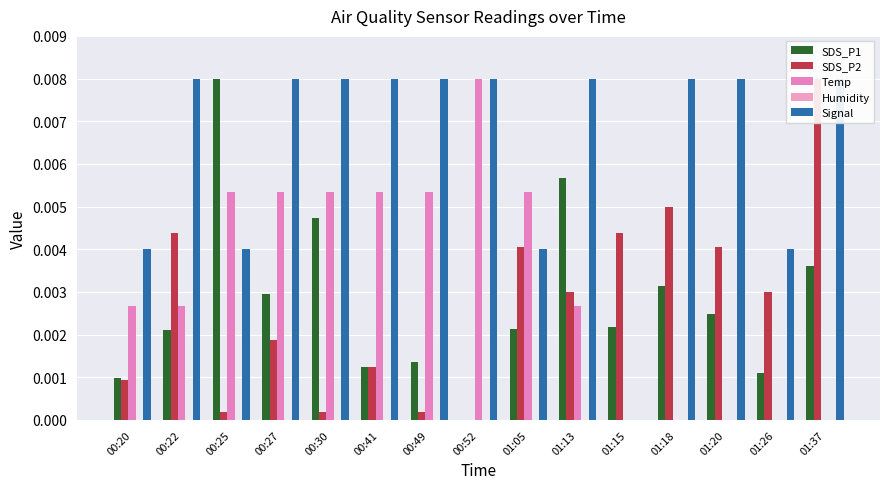

Reading left to right, transcribe all the data shown in this chart.

SDS_P1: 00:20=0.0	00:22=0.0	00:25=0.0	00:27=0.0	00:30=0.0	00:41=0.0	00:49=0.0	00:52=0.0	01:05=0.0	01:13=0.0	01:15=0.0	01:18=0.0	01:20=0.0	01:26=0.0	01:37=0.0
SDS_P2: 00:20=0.0	00:22=0.0	00:25=0.0	00:27=0.0	00:30=0.0	00:41=0.0	00:49=0.0	00:52=0.0	01:05=0.0	01:13=0.0	01:15=0.0	01:18=0.0	01:20=0.0	01:26=0.0	01:37=0.0
Temp: 00:20=0.0	00:22=0.0	00:25=0.0	00:27=0.0	00:30=0.0	00:41=0.0	00:49=0.0	00:52=0.0	01:05=0.0	01:13=0.0	01:15=0.0	01:18=0.0	01:20=0.0	01:26=0.0	01:37=0.0
Humidity: 00:20=0.0	00:22=0.0	00:25=0.0	00:27=0.0	00:30=0.0	00:41=0.0	00:49=0.0	00:52=0.0	01:05=0.0	01:13=0.0	01:15=0.0	01:18=0.0	01:20=0.0	01:26=0.0	01:37=0.0
Signal: 00:20=0.0	00:22=0.0	00:25=0.0	00:27=0.0	00:30=0.0	00:41=0.0	00:49=0.0	00:52=0.0	01:05=0.0	01:13=0.0	01:15=0.0	01:18=0.0	01:20=0.0	01:26=0.0	01:37=0.0